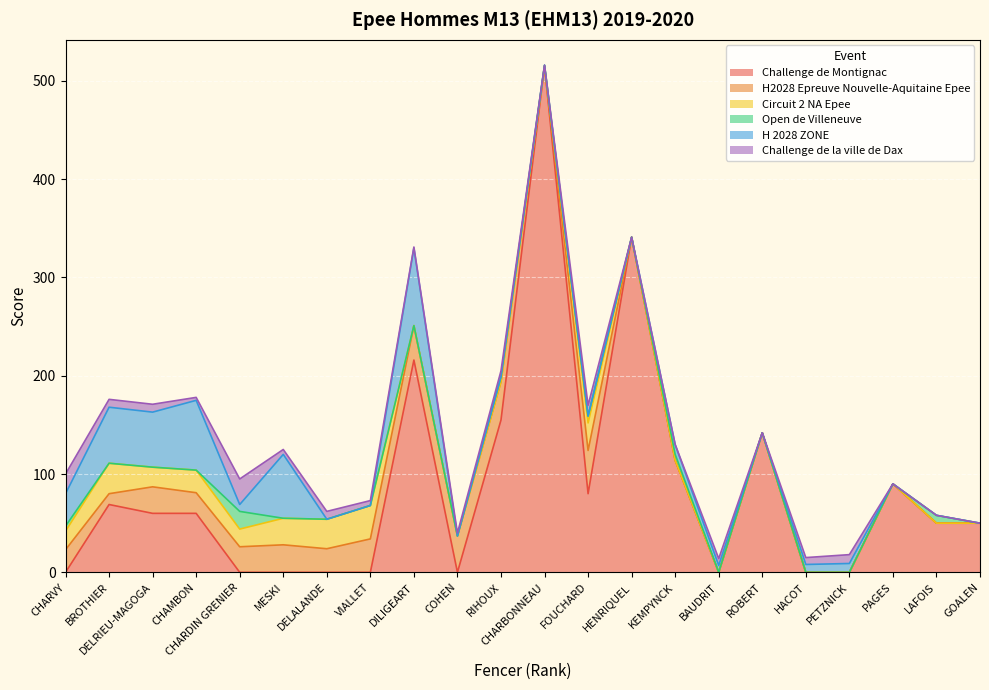

Where is H2028 Epreuve Nouvelle-Aquitaine Epee nearest to the value 22?

CHARVY